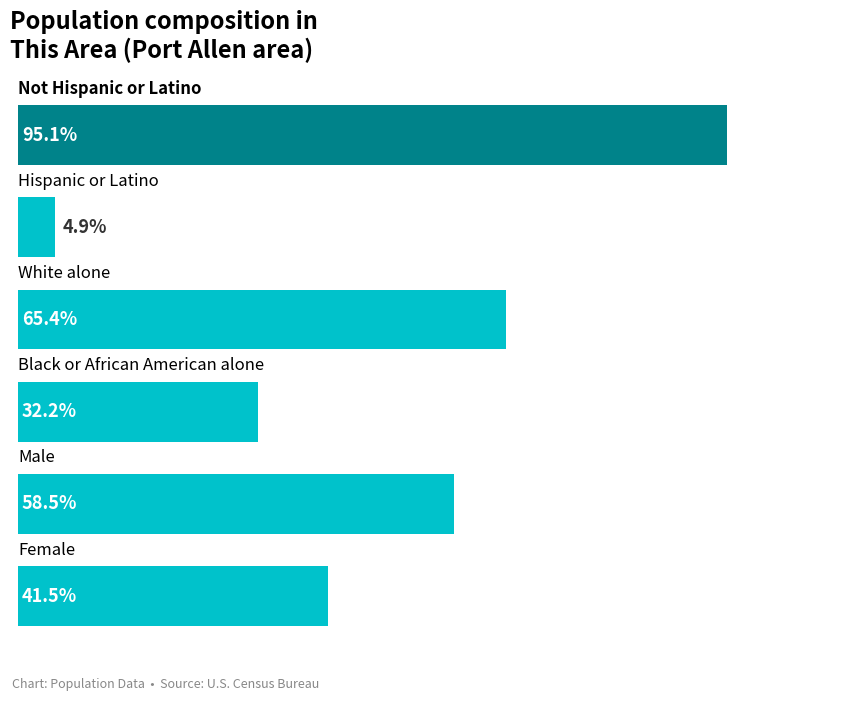

What is the sum of all values?

297.6